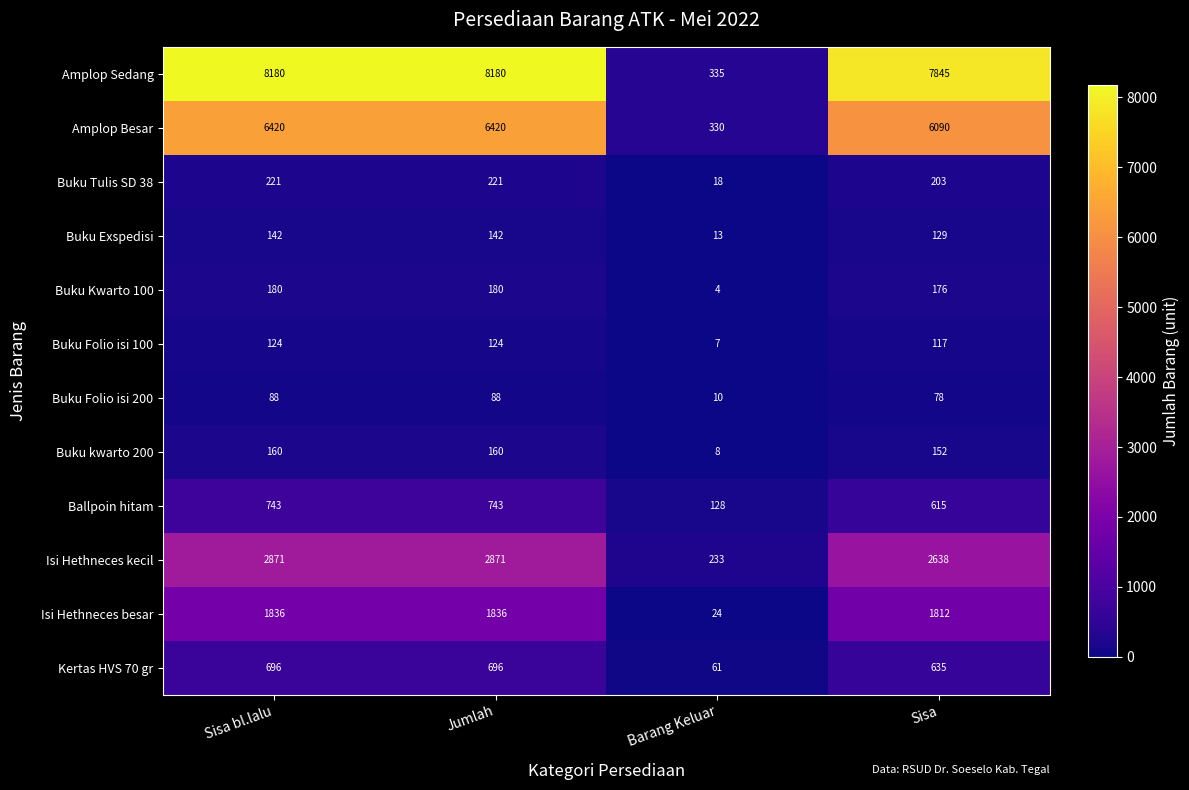

What is the difference between the maximum and minimum values in the Buku Folio isi 100 series?

117